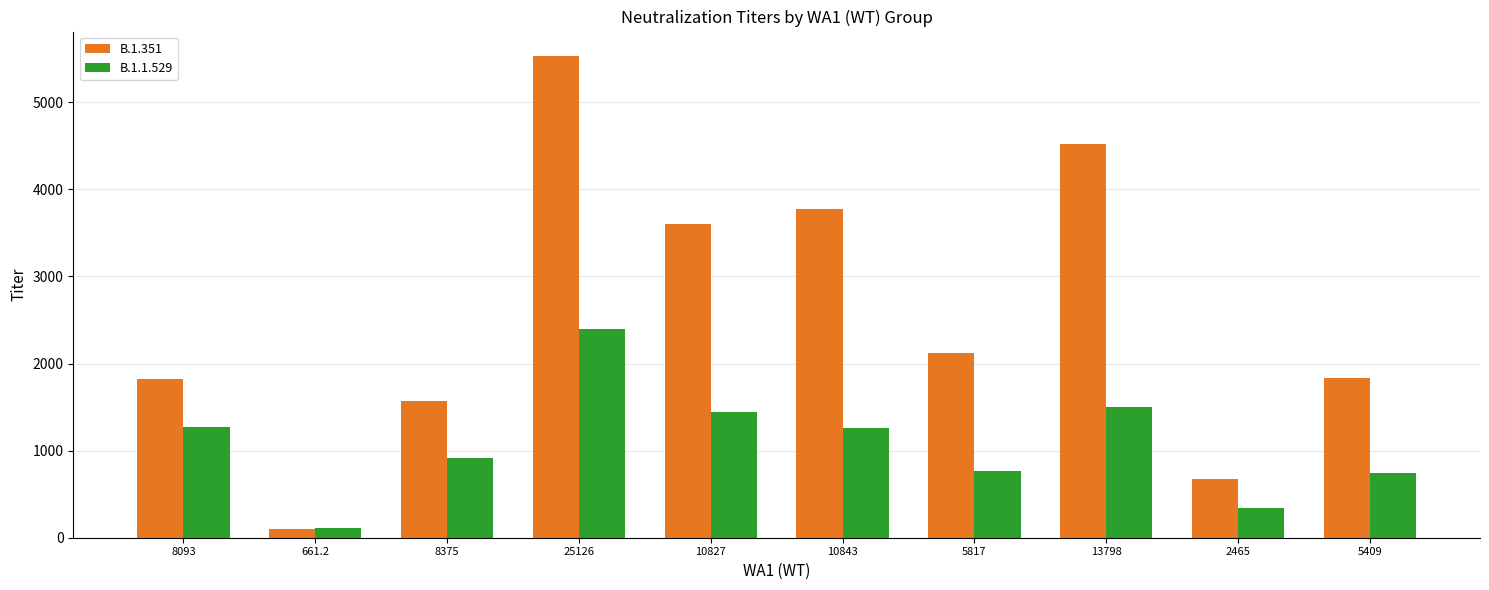

What is the label of the 5th bar from the right?

10843